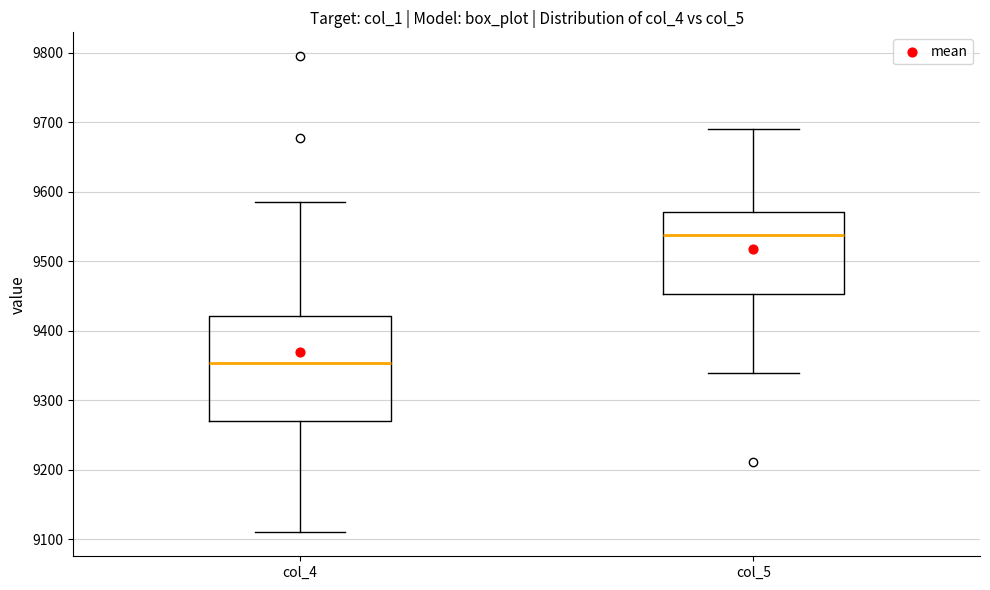

Where does the upper whisker of the box for col_5 end on the y-axis? The values are not printed on the chart, so give them approximately, as read against the axis.

9690